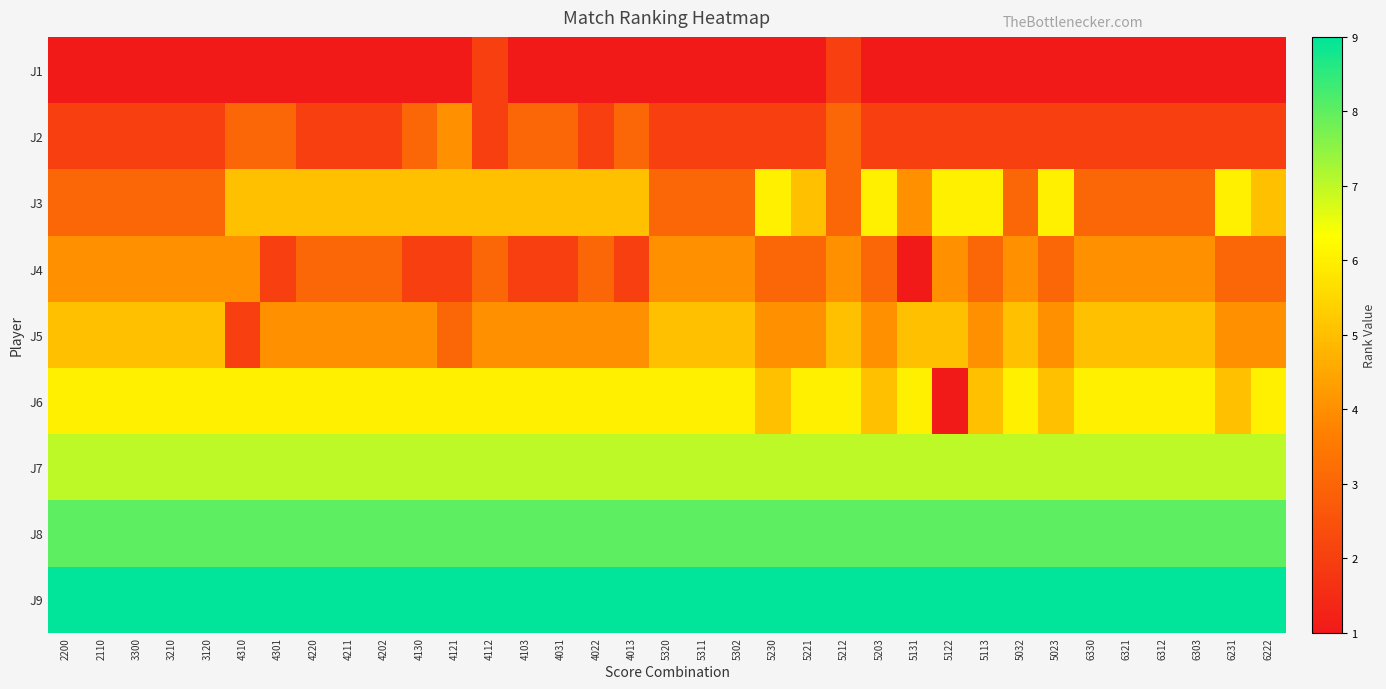

Which series has the widest spread of values?

J6